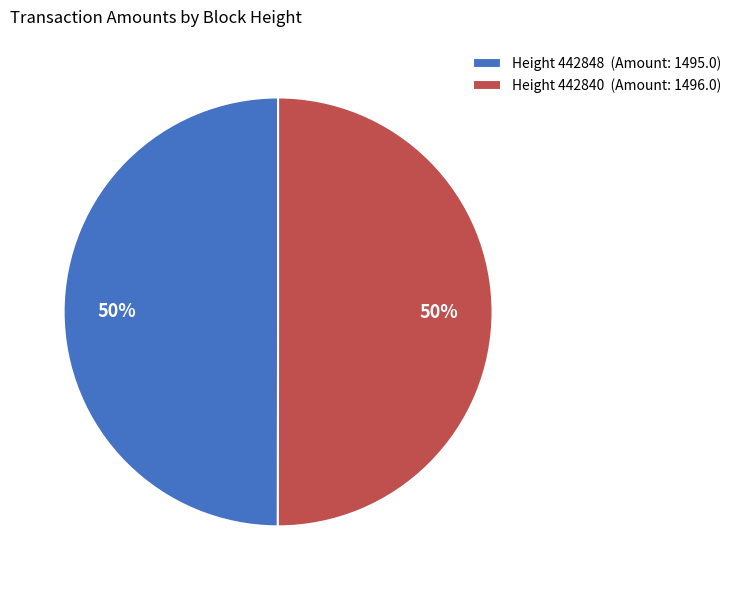

What is the ratio of the value at Height 442840 to the value at Height 442848?

1.0